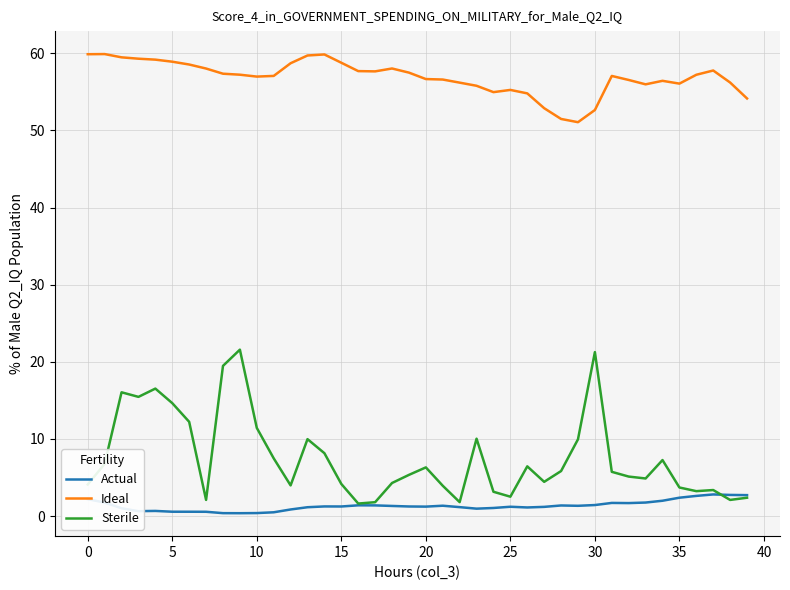

What is the maximum value shown in the chart?

59.9